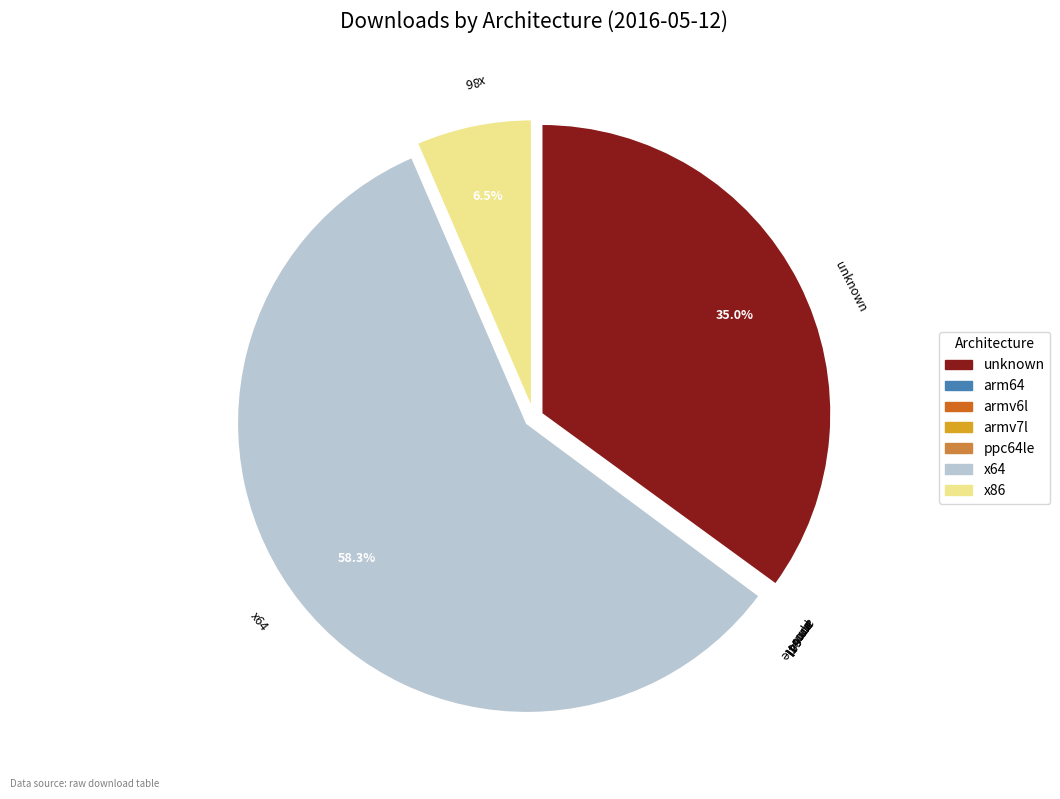

Which has a higher value, unknown or x86?

unknown